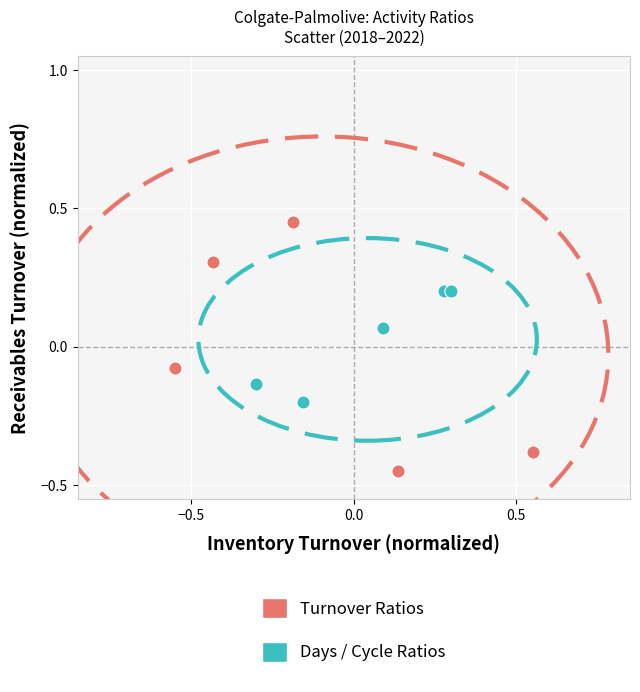

What are all the series names shown in the legend?

Turnover Ratios, Days / Cycle Ratios